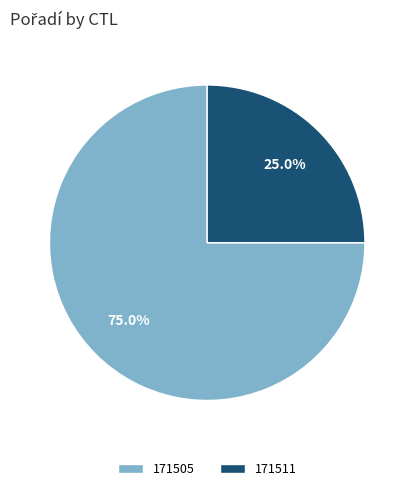

Is it true that 171505 is 68% of the pie?

False